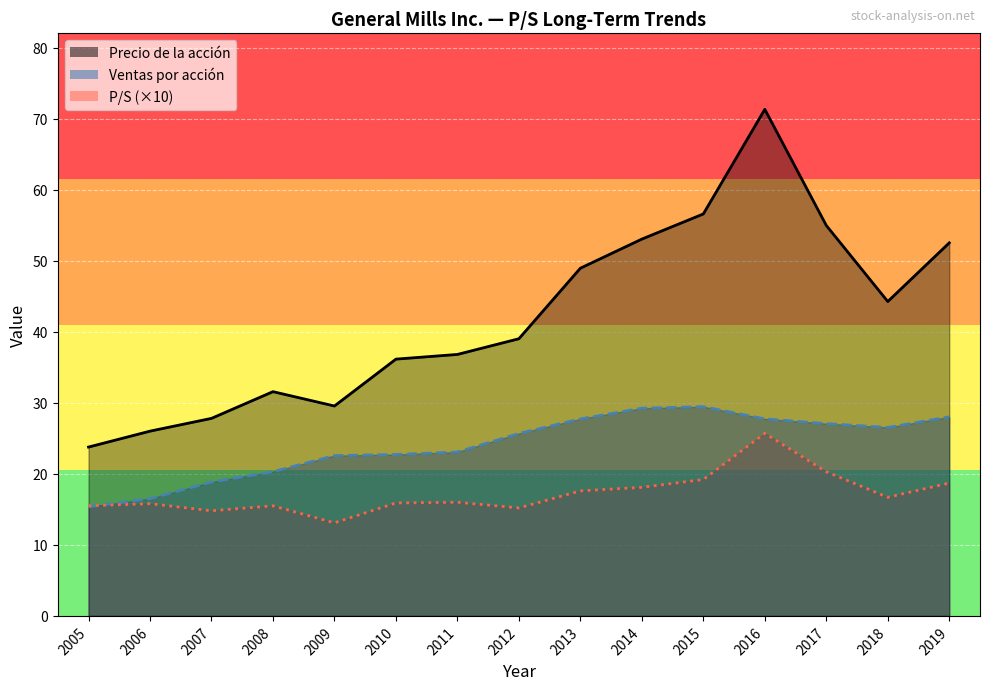

True or false: Ventas por acción has a value of 38.7 at 2016.

False